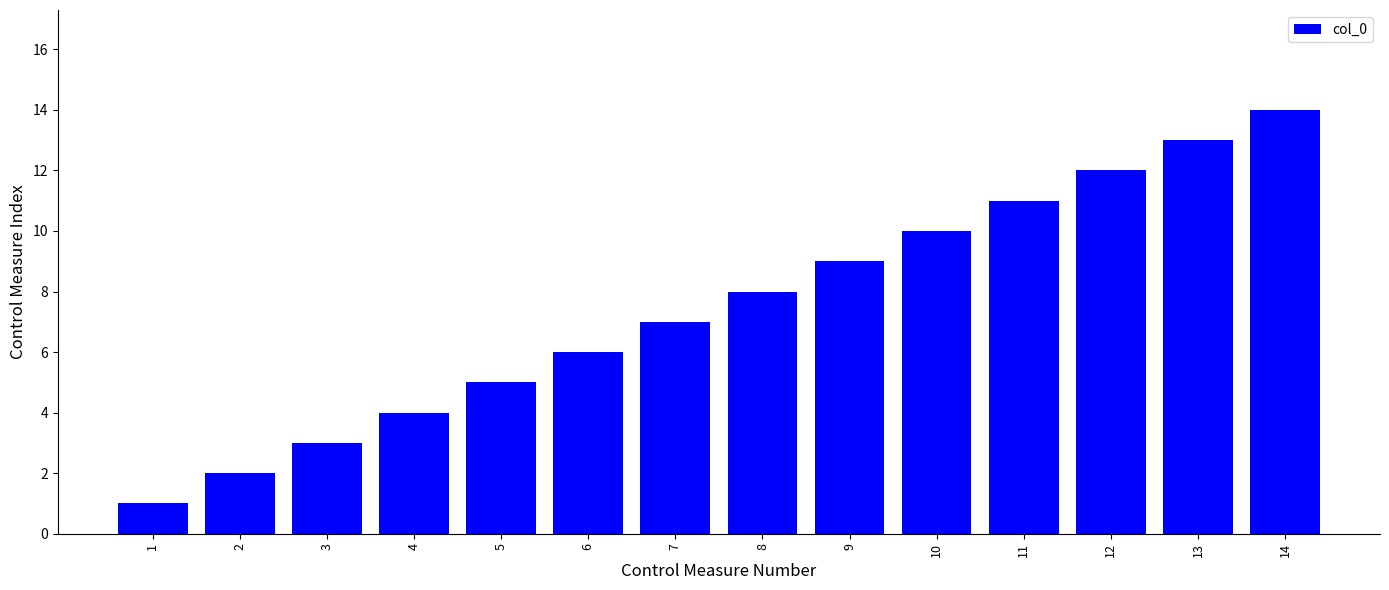

Is it true that the value at 7 is 12?

False